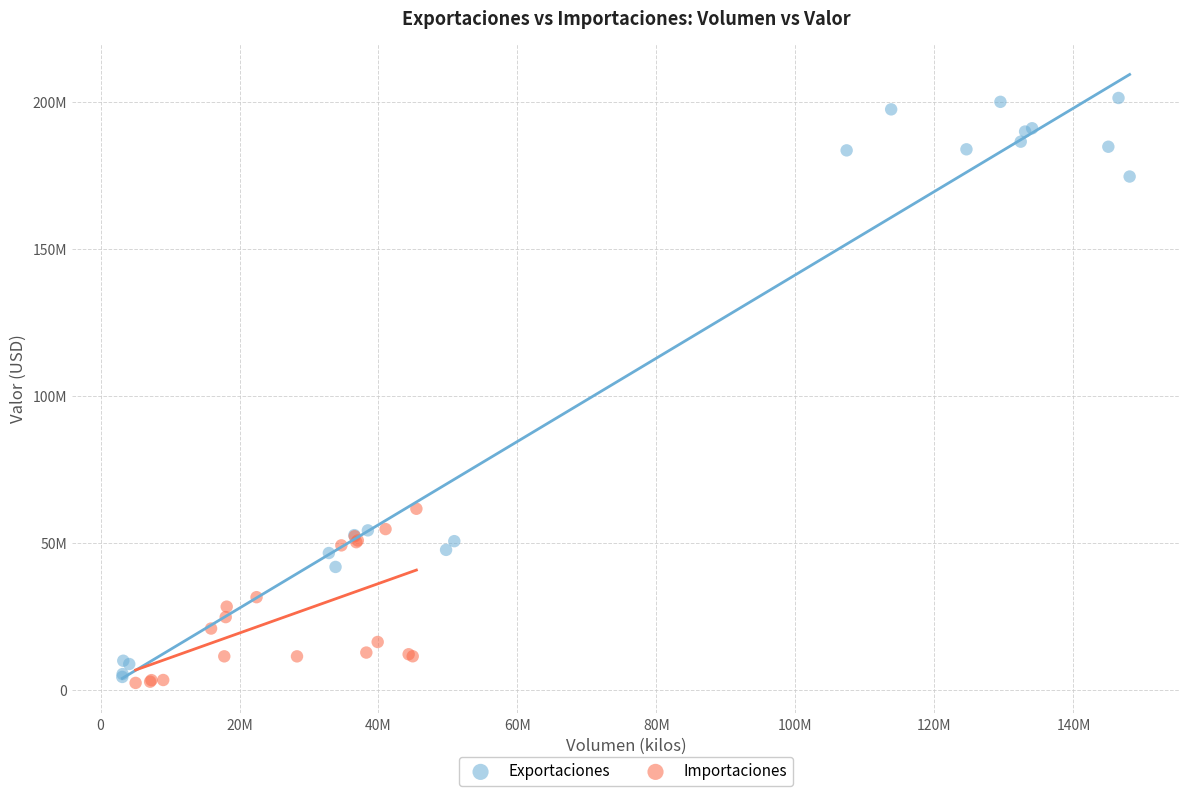

Which series has the largest Y range (max minus min)?

Exportaciones